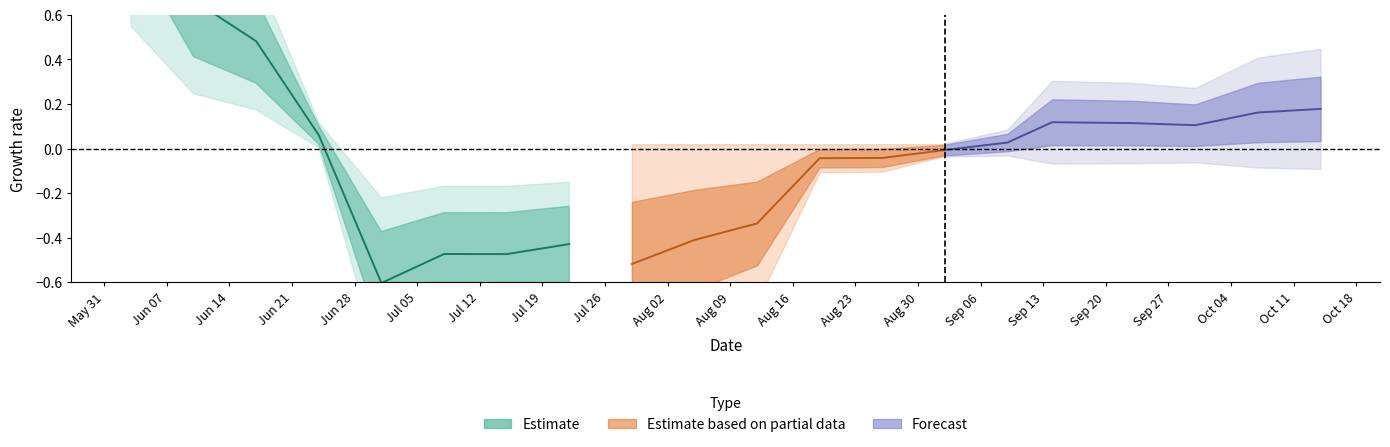

Is this an area chart (filled region under the line)?

No